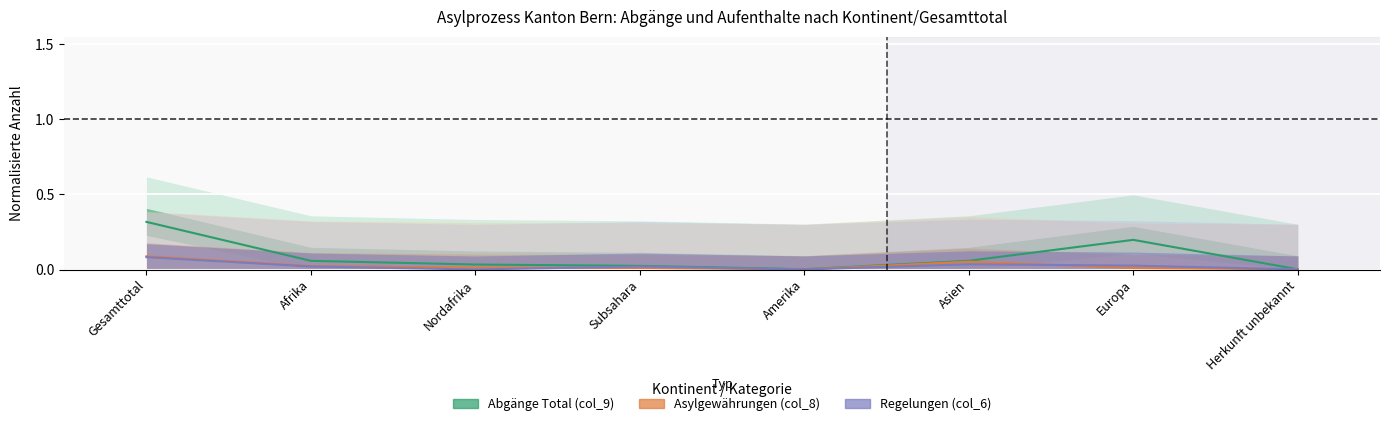

At how many categories does at least one series exceed 0?

8